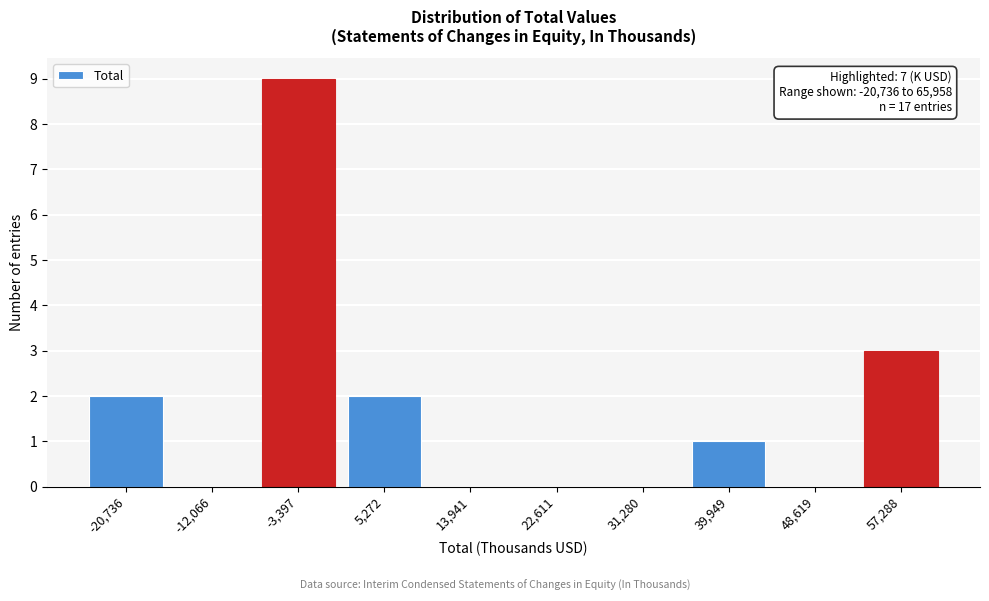

Reading right to left, what are all the values shown in this chart?

57,288=3	48,619=0	39,949=1	31,280=0	22,611=0	13,941=0	5,272=2	-3,397=9	-12,066=0	-20,736=2